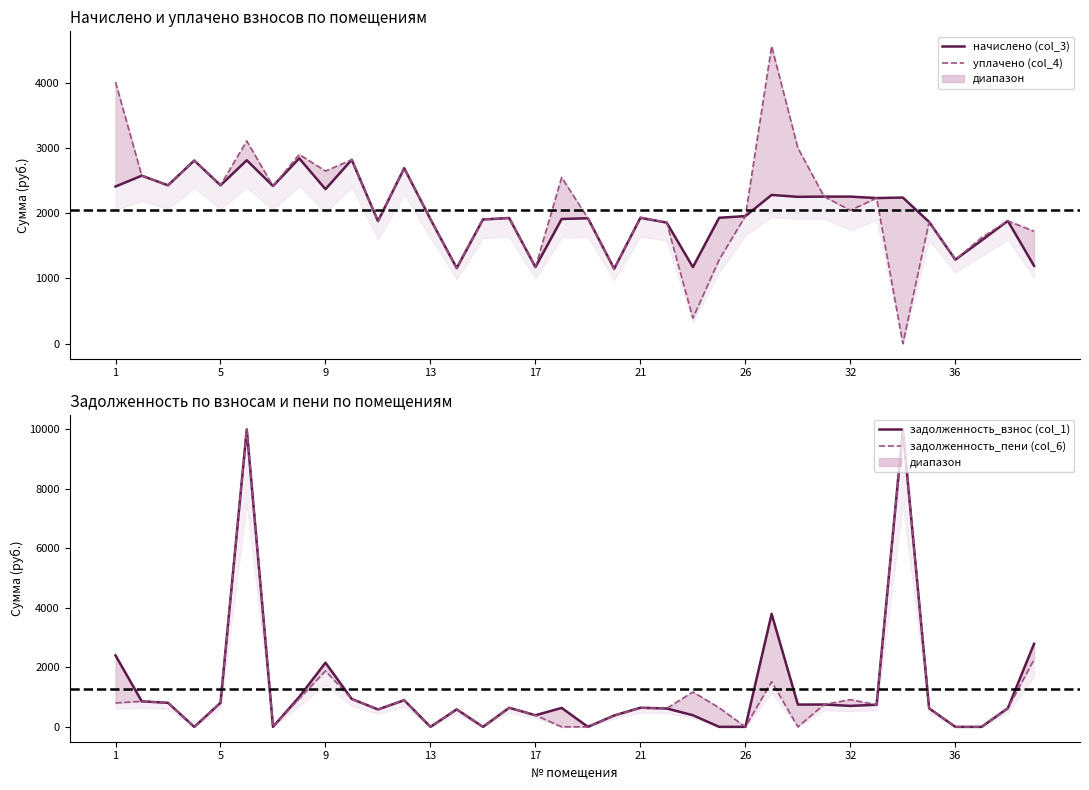

The value of задолженность_взнос (col_1) at 30 is 16735.0. True or false?

False